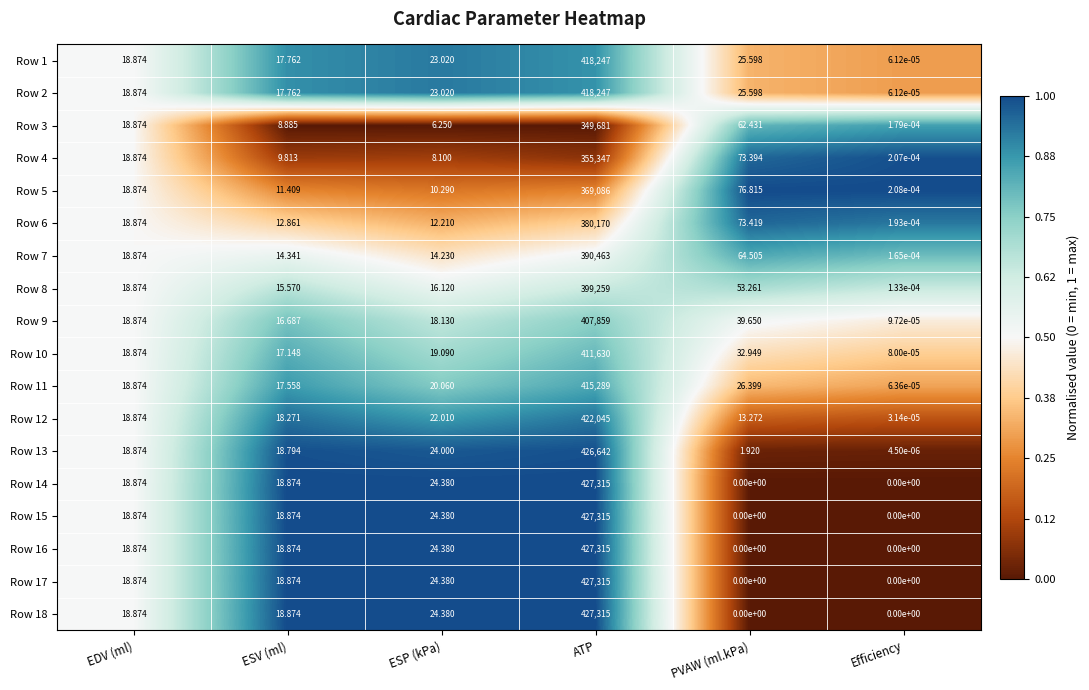

Rank the categories by Row 1 value from lowest to highest.

Efficiency, ESV (ml), EDV (ml), ESP (kPa), PVAW (ml.kPa), ATP